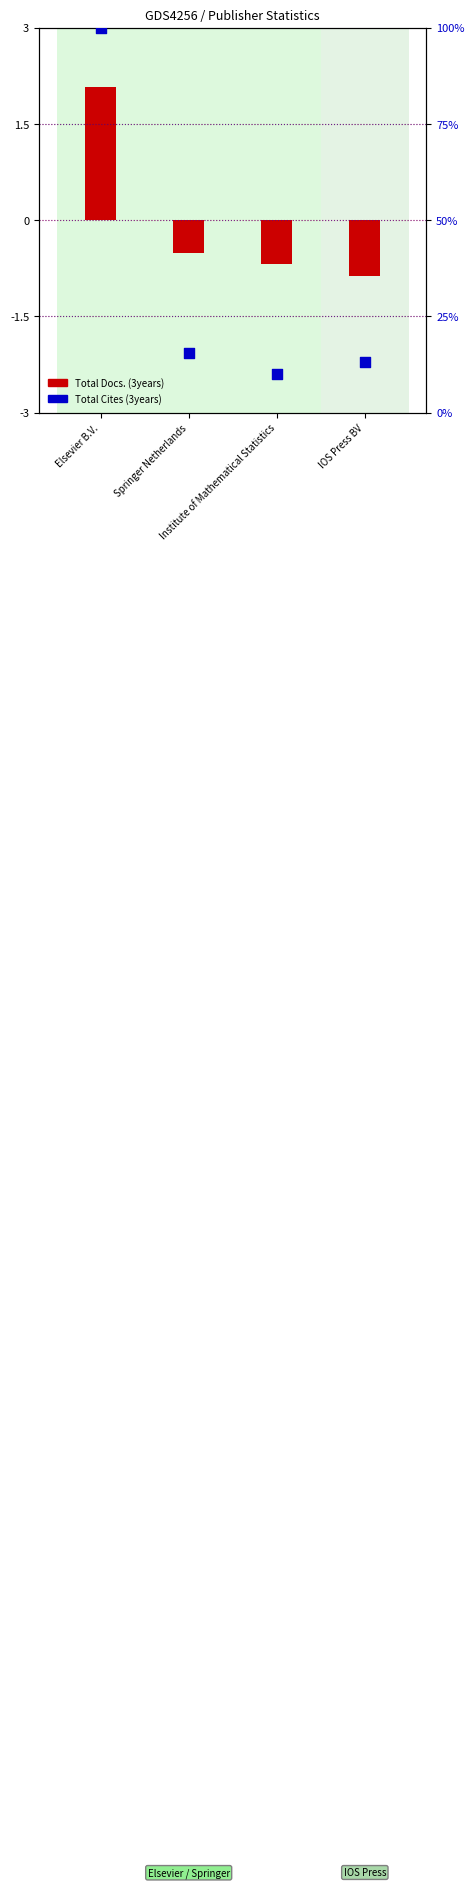

What is the ratio of the value at Springer Netherlands to the value at Institute of Mathematical Statistics?

1.6